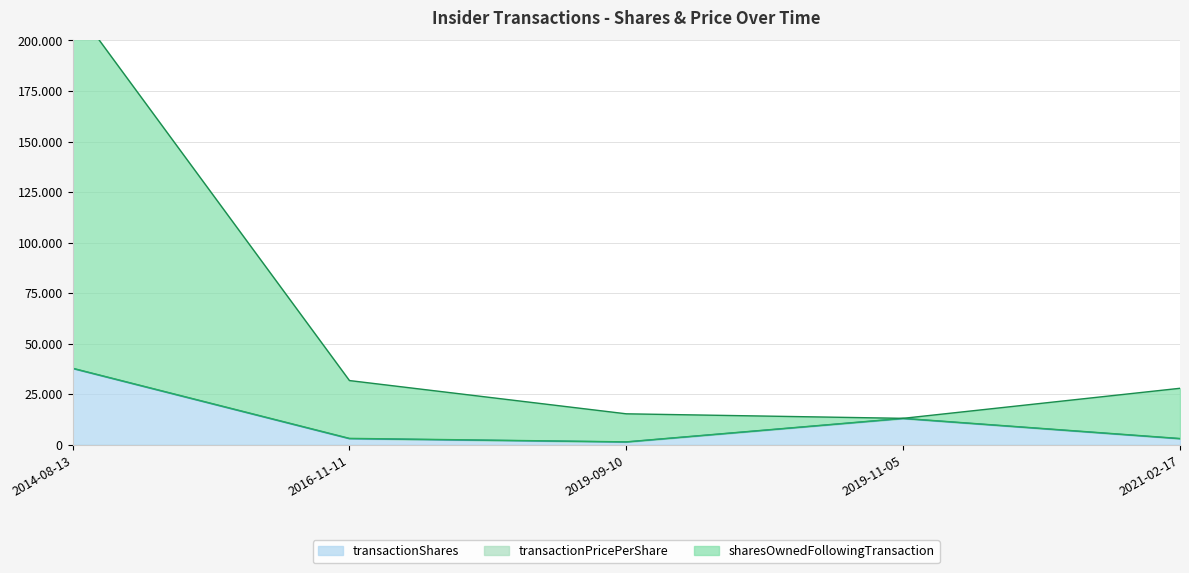

At which category does transactionShares reach its first local valley?

2019-09-10